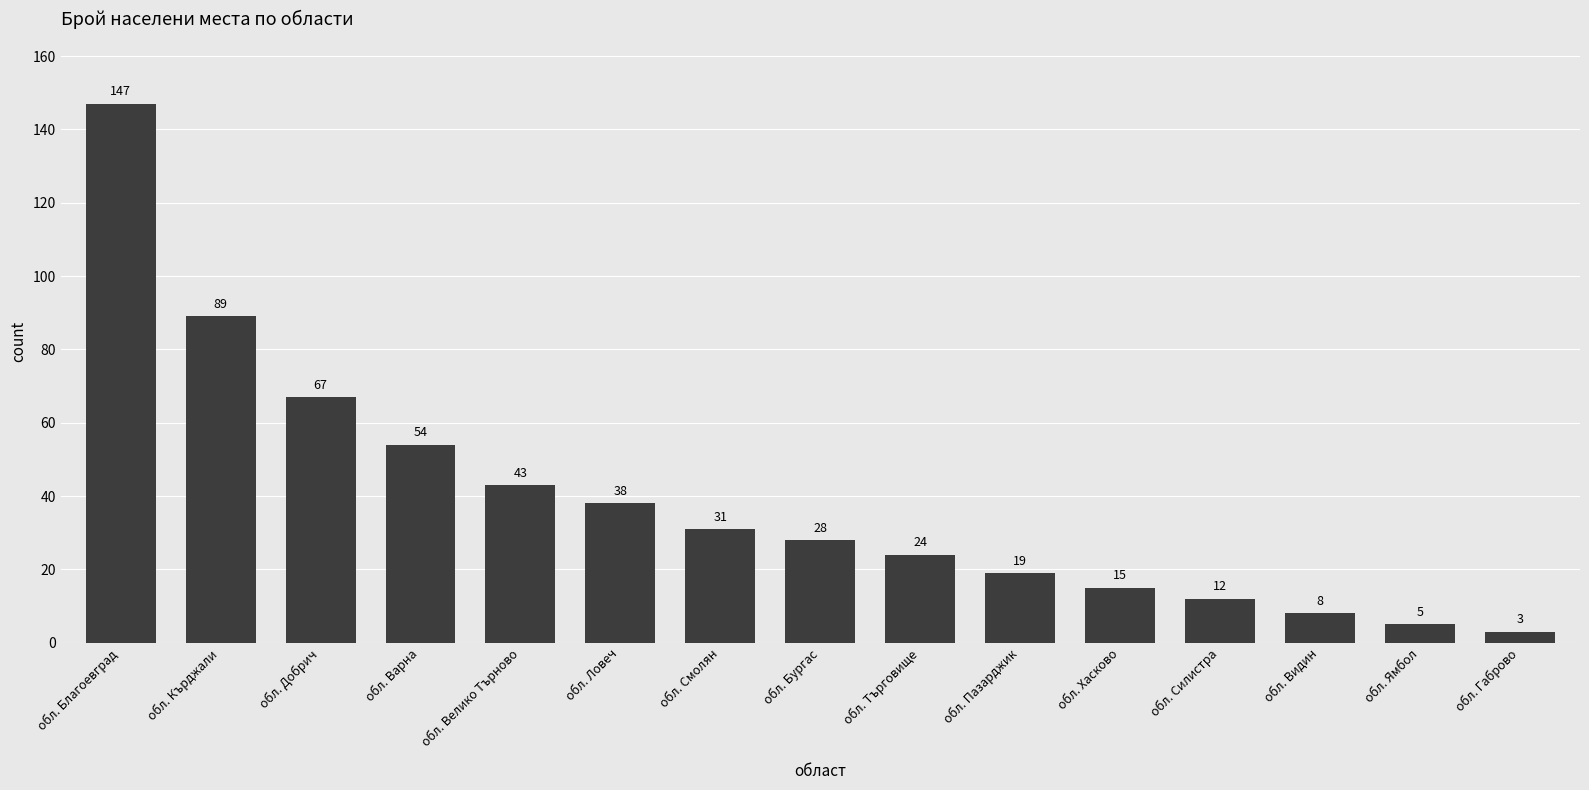

What is the label of the 9th bar from the right?

обл. Смолян